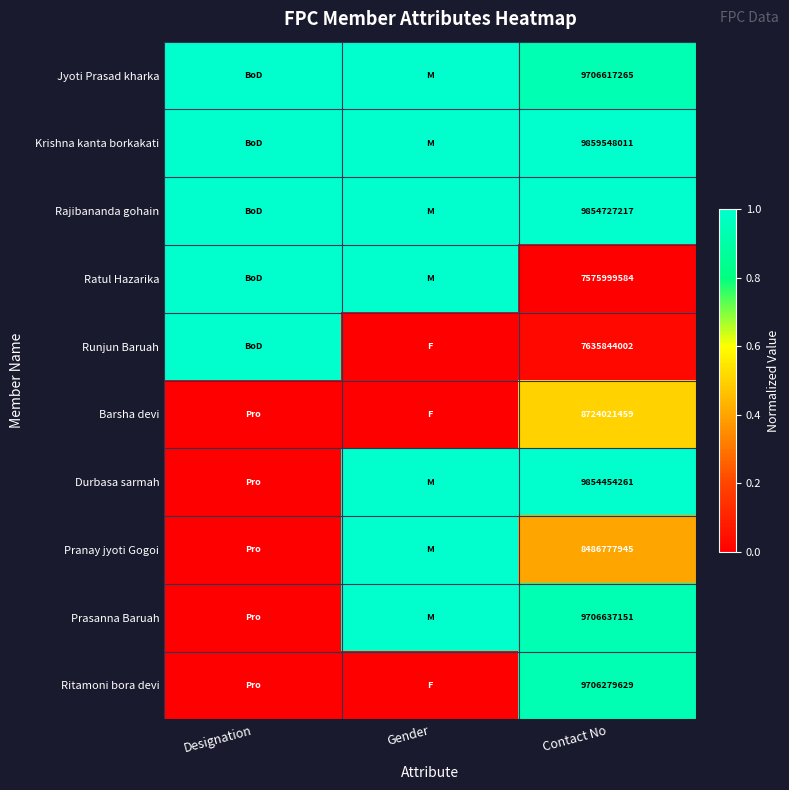

What is the total value across all series at Contact No?

91110906524